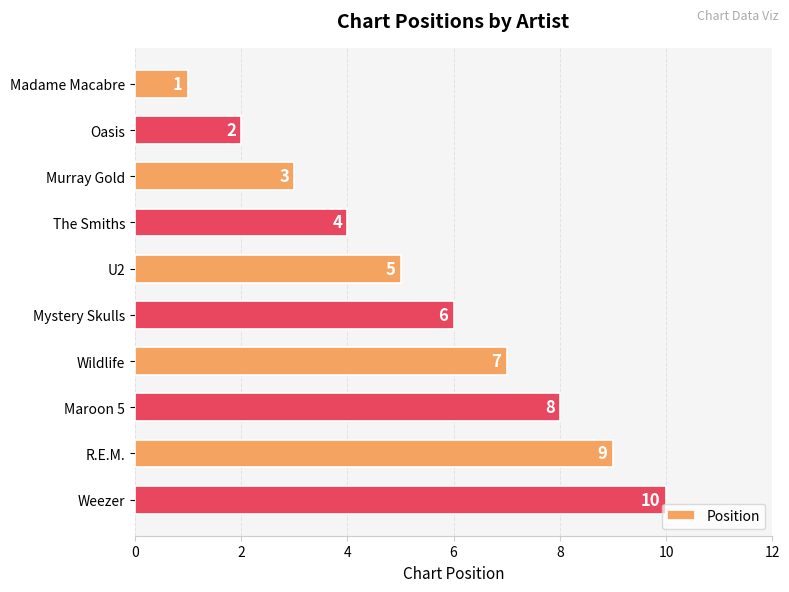

How many values are between 3 and 8?

6